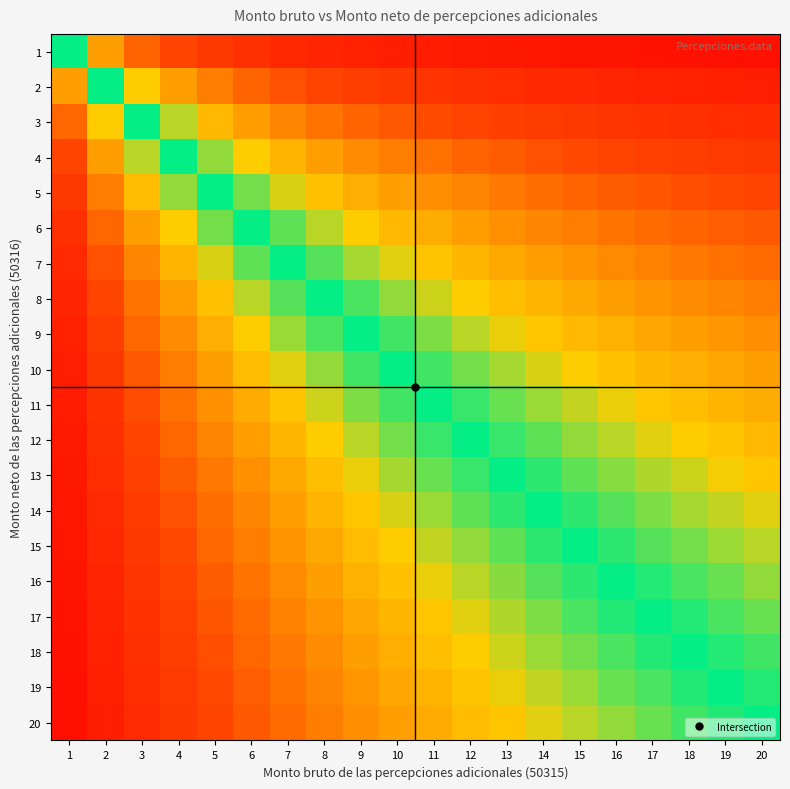

Reading left to right, what are all the values shown in this chart?

1: 1=0.5	2=0.7	3=0.8	4=0.8	5=0.8	6=0.9	7=0.9	8=0.9	9=0.9	10=0.9	11=0.9	12=0.9	13=0.9	14=0.9	15=0.9	16=0.9	17=0.9	18=0.9	19=0.9	20=1.0
2: 1=0.3	2=0.5	3=0.6	4=0.7	5=0.7	6=0.8	7=0.8	8=0.8	9=0.8	10=0.8	11=0.8	12=0.9	13=0.9	14=0.9	15=0.9	16=0.9	17=0.9	18=0.9	19=0.9	20=0.9
3: 1=0.2	2=0.4	3=0.5	4=0.6	5=0.6	6=0.7	7=0.7	8=0.7	9=0.8	10=0.8	11=0.8	12=0.8	13=0.8	14=0.8	15=0.8	16=0.8	17=0.8	18=0.9	19=0.9	20=0.9
4: 1=0.2	2=0.3	3=0.4	4=0.5	5=0.6	6=0.6	7=0.6	8=0.7	9=0.7	10=0.7	11=0.7	12=0.8	13=0.8	14=0.8	15=0.8	16=0.8	17=0.8	18=0.8	19=0.8	20=0.8
5: 1=0.2	2=0.3	3=0.4	4=0.4	5=0.5	6=0.5	7=0.6	8=0.6	9=0.6	10=0.7	11=0.7	12=0.7	13=0.7	14=0.7	15=0.8	16=0.8	17=0.8	18=0.8	19=0.8	20=0.8
6: 1=0.1	2=0.2	3=0.3	4=0.4	5=0.5	6=0.5	7=0.5	8=0.6	9=0.6	10=0.6	11=0.6	12=0.7	13=0.7	14=0.7	15=0.7	16=0.7	17=0.7	18=0.8	19=0.8	20=0.8
7: 1=0.1	2=0.2	3=0.3	4=0.4	5=0.4	6=0.5	7=0.5	8=0.5	9=0.6	10=0.6	11=0.6	12=0.6	13=0.7	14=0.7	15=0.7	16=0.7	17=0.7	18=0.7	19=0.7	20=0.7
8: 1=0.1	2=0.2	3=0.3	4=0.3	5=0.4	6=0.4	7=0.5	8=0.5	9=0.5	10=0.6	11=0.6	12=0.6	13=0.6	14=0.6	15=0.7	16=0.7	17=0.7	18=0.7	19=0.7	20=0.7
9: 1=0.1	2=0.2	3=0.2	4=0.3	5=0.4	6=0.4	7=0.4	8=0.5	9=0.5	10=0.5	11=0.6	12=0.6	13=0.6	14=0.6	15=0.6	16=0.6	17=0.7	18=0.7	19=0.7	20=0.7
10: 1=0.1	2=0.2	3=0.2	4=0.3	5=0.3	6=0.4	7=0.4	8=0.4	9=0.5	10=0.5	11=0.5	12=0.5	13=0.6	14=0.6	15=0.6	16=0.6	17=0.6	18=0.6	19=0.7	20=0.7
11: 1=0.1	2=0.2	3=0.2	4=0.3	5=0.3	6=0.4	7=0.4	8=0.4	9=0.5	10=0.5	11=0.5	12=0.5	13=0.5	14=0.6	15=0.6	16=0.6	17=0.6	18=0.6	19=0.6	20=0.6
12: 1=0.1	2=0.1	3=0.2	4=0.2	5=0.3	6=0.3	7=0.4	8=0.4	9=0.4	10=0.5	11=0.5	12=0.5	13=0.5	14=0.5	15=0.6	16=0.6	17=0.6	18=0.6	19=0.6	20=0.6
13: 1=0.1	2=0.1	3=0.2	4=0.2	5=0.3	6=0.3	7=0.3	8=0.4	9=0.4	10=0.4	11=0.5	12=0.5	13=0.5	14=0.5	15=0.5	16=0.6	17=0.6	18=0.6	19=0.6	20=0.6
14: 1=0.1	2=0.1	3=0.2	4=0.2	5=0.3	6=0.3	7=0.3	8=0.4	9=0.4	10=0.4	11=0.4	12=0.5	13=0.5	14=0.5	15=0.5	16=0.5	17=0.5	18=0.6	19=0.6	20=0.6
15: 1=0.1	2=0.1	3=0.2	4=0.2	5=0.2	6=0.3	7=0.3	8=0.3	9=0.4	10=0.4	11=0.4	12=0.4	13=0.5	14=0.5	15=0.5	16=0.5	17=0.5	18=0.5	19=0.6	20=0.6
16: 1=0.1	2=0.1	3=0.2	4=0.2	5=0.2	6=0.3	7=0.3	8=0.3	9=0.4	10=0.4	11=0.4	12=0.4	13=0.4	14=0.5	15=0.5	16=0.5	17=0.5	18=0.5	19=0.5	20=0.6
17: 1=0.1	2=0.1	3=0.1	4=0.2	5=0.2	6=0.3	7=0.3	8=0.3	9=0.3	10=0.4	11=0.4	12=0.4	13=0.4	14=0.5	15=0.5	16=0.5	17=0.5	18=0.5	19=0.5	20=0.5
18: 1=0.1	2=0.1	3=0.1	4=0.2	5=0.2	6=0.2	7=0.3	8=0.3	9=0.3	10=0.4	11=0.4	12=0.4	13=0.4	14=0.4	15=0.5	16=0.5	17=0.5	18=0.5	19=0.5	20=0.5
19: 1=0.1	2=0.1	3=0.1	4=0.2	5=0.2	6=0.2	7=0.3	8=0.3	9=0.3	10=0.3	11=0.4	12=0.4	13=0.4	14=0.4	15=0.4	16=0.5	17=0.5	18=0.5	19=0.5	20=0.5
20: 1=0.0	2=0.1	3=0.1	4=0.2	5=0.2	6=0.2	7=0.3	8=0.3	9=0.3	10=0.3	11=0.4	12=0.4	13=0.4	14=0.4	15=0.4	16=0.4	17=0.5	18=0.5	19=0.5	20=0.5